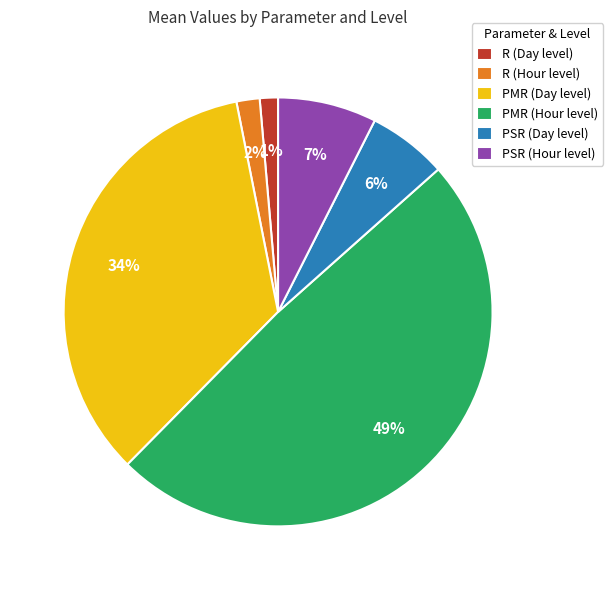

Count the number of slices in the pie.

6